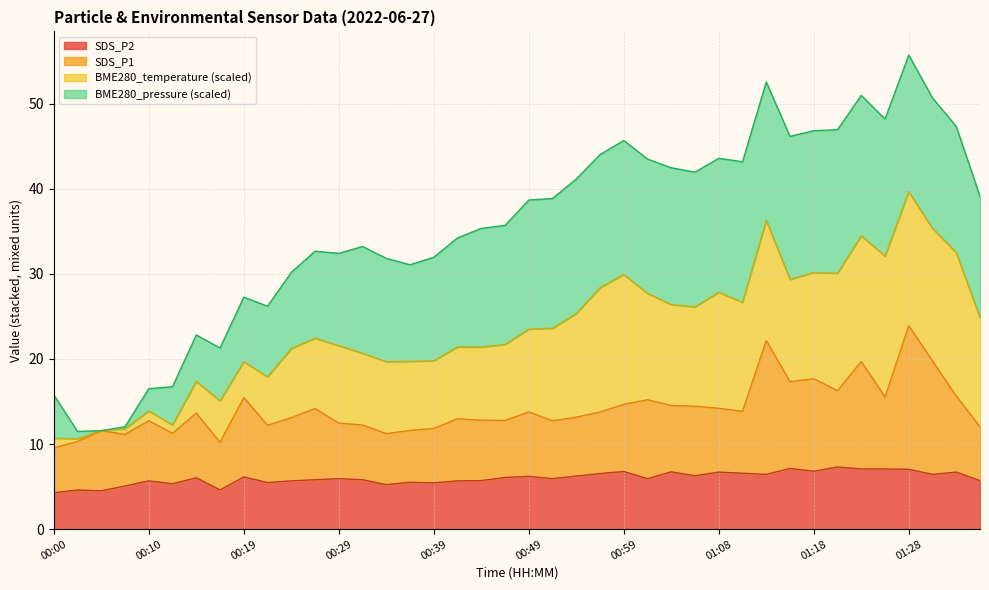

What is the difference between the highest and lowest values at 00:56?

7.2